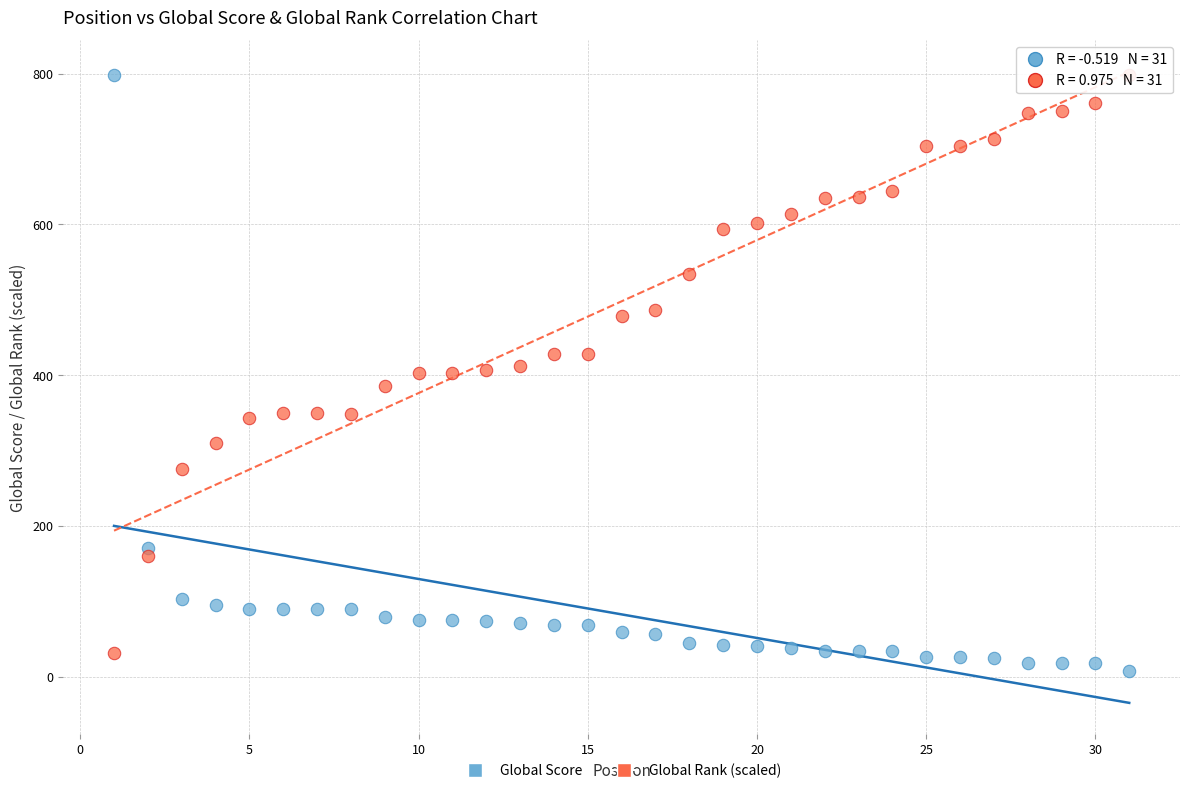

What are all the series names shown in the legend?

Global Score, Global Rank (scaled)